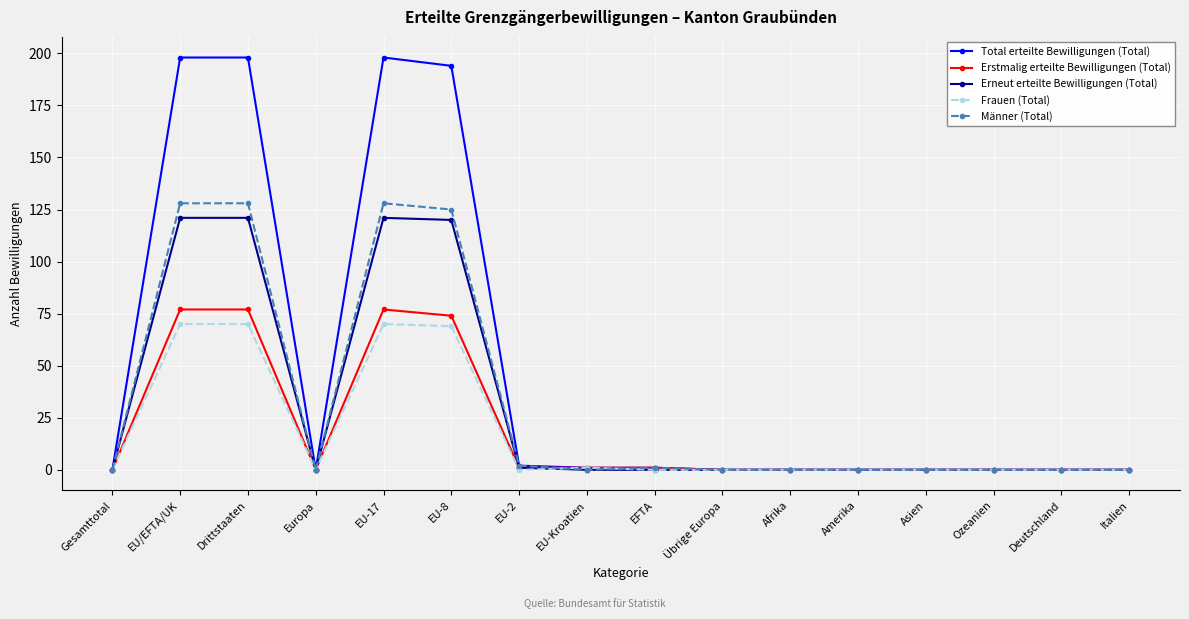

What is the maximum value shown in the chart?

198